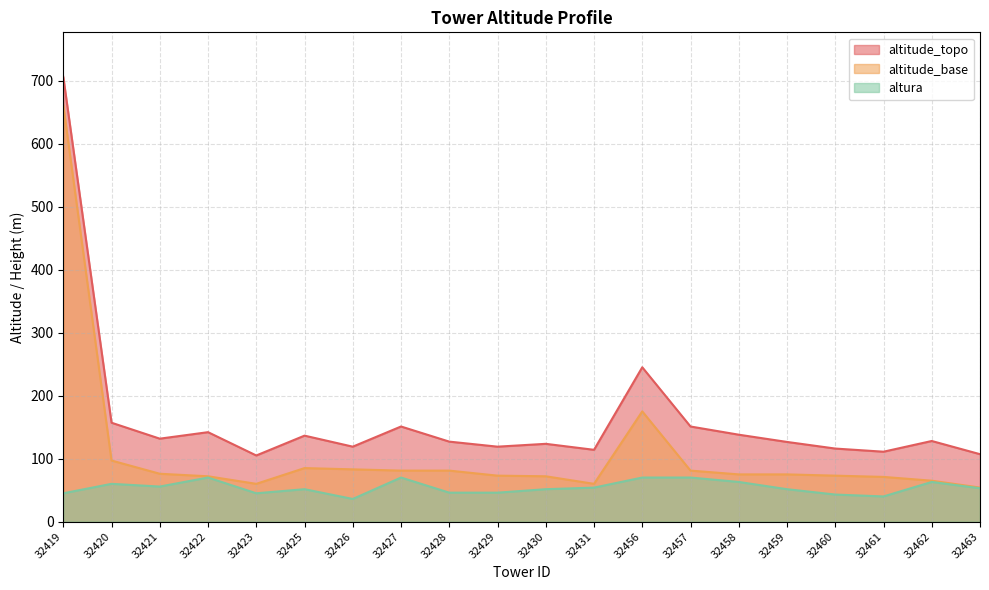

True or false: altitude_topo and altitude_base intersect in this chart.

False